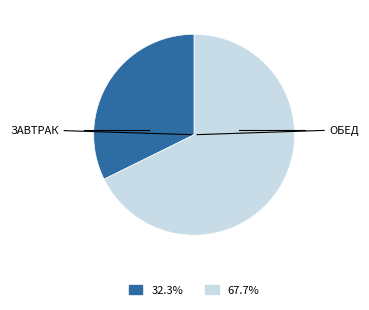

Does any single category account for the majority?

Yes